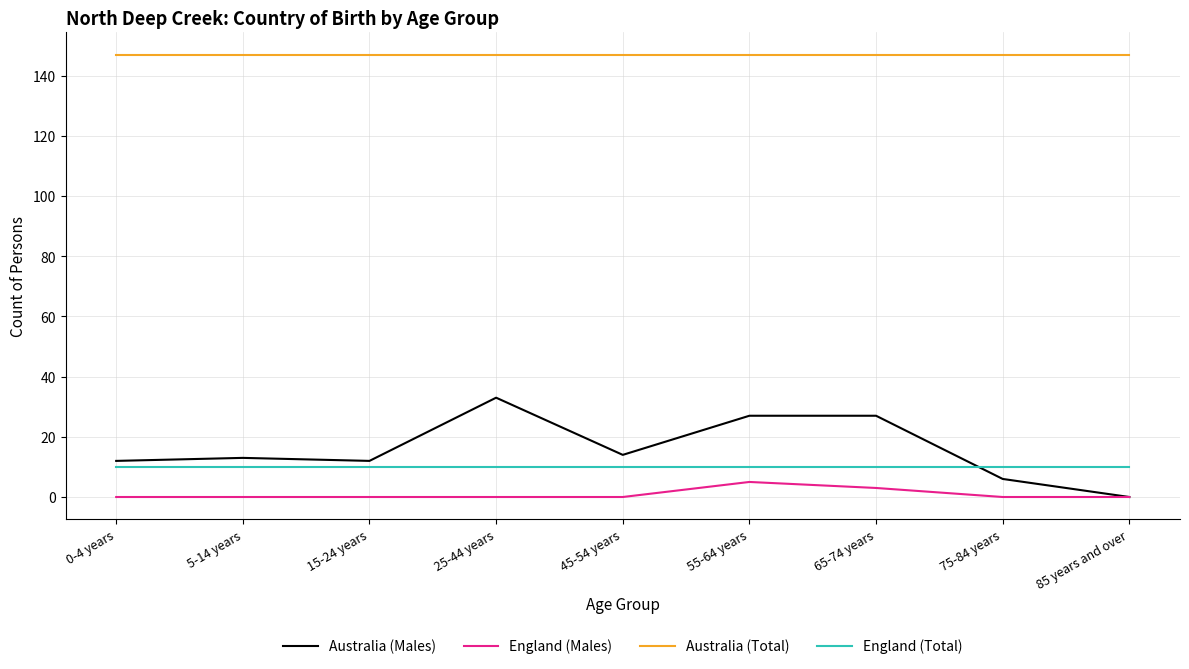

At how many categories does at least one series exceed 2?

9